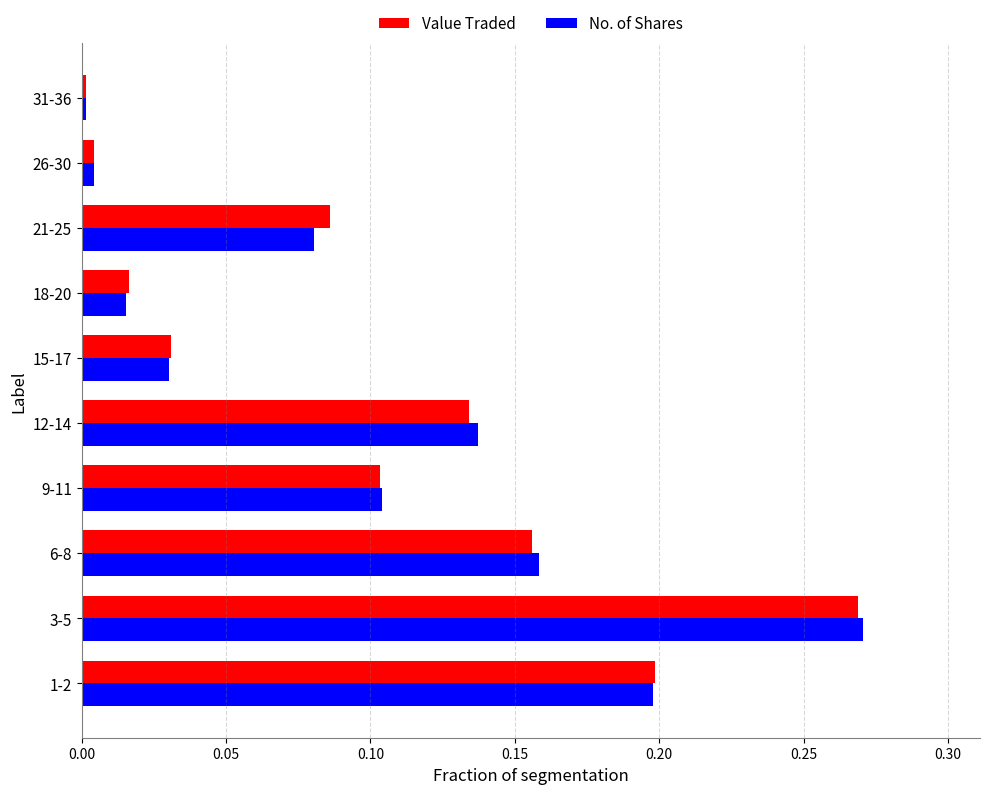

At which label is No. of Shares closest to 0?

31-36